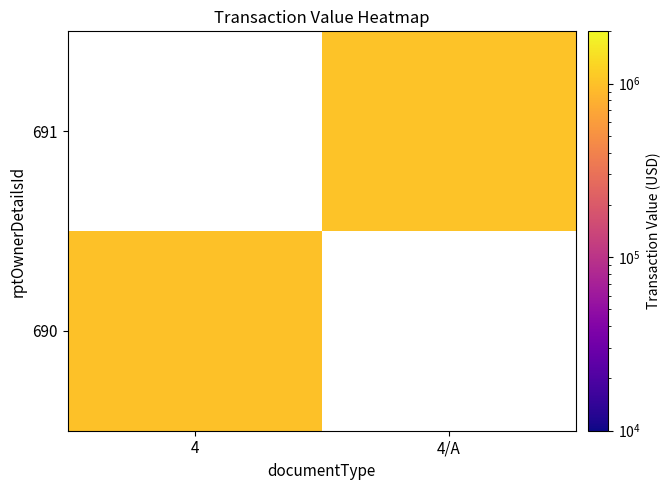

List the labels in order of 690 value, largest first.

4, 4/A